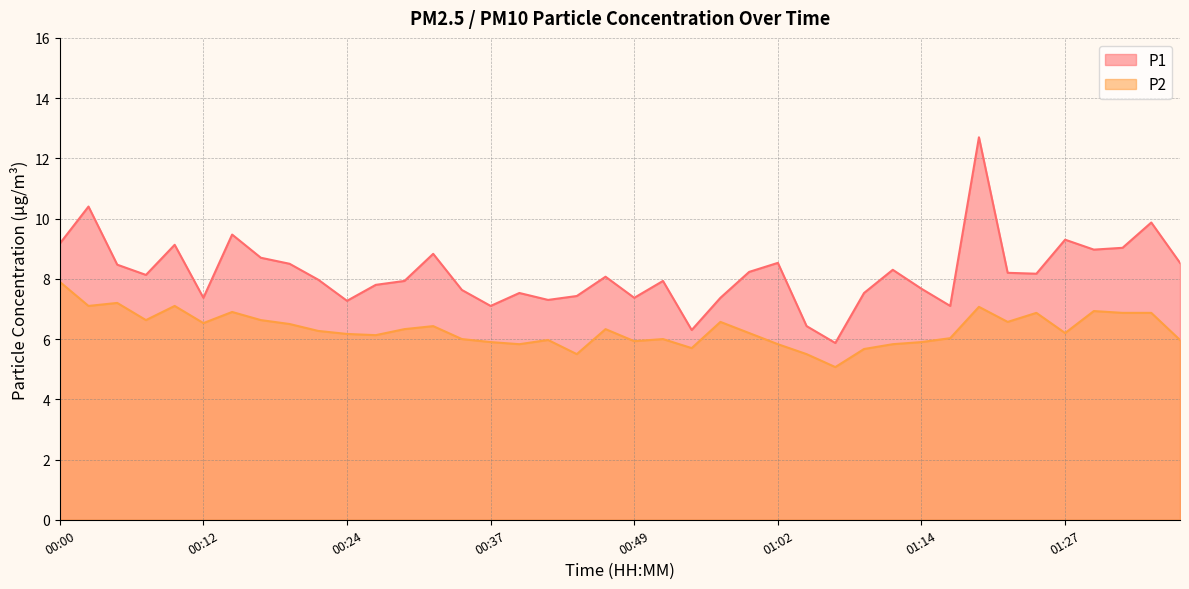

Between 01:09 and 00:07, which is larger?

00:07